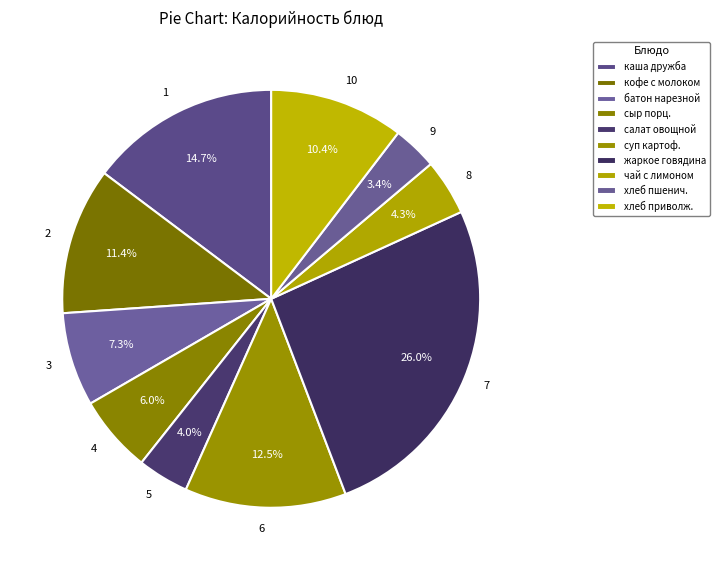

Is there any slice that represents more than half of the pie?

No